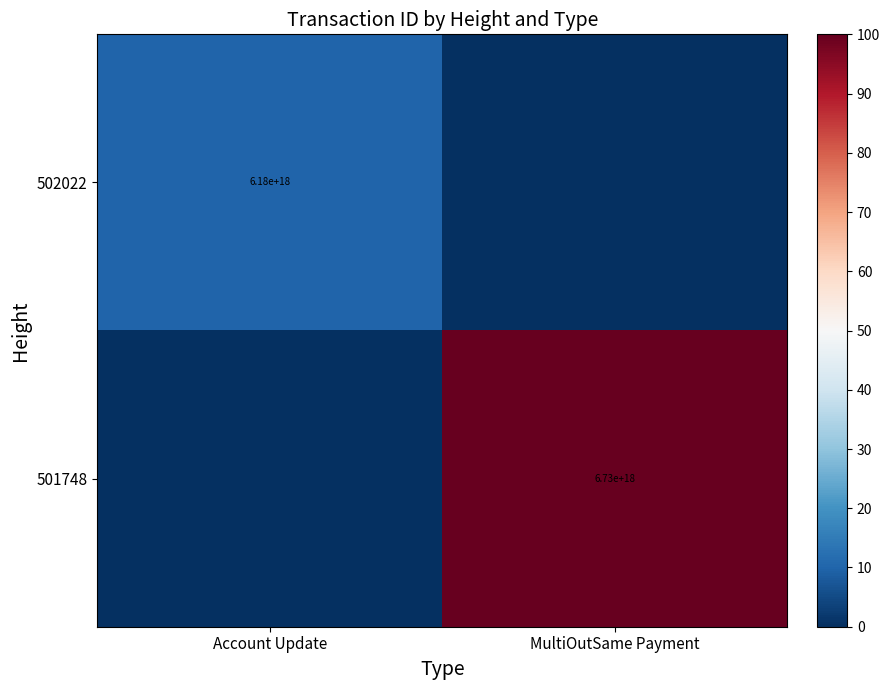

The 501748 series shows 9412066543668318208 at MultiOutSame Payment. True or false?

False